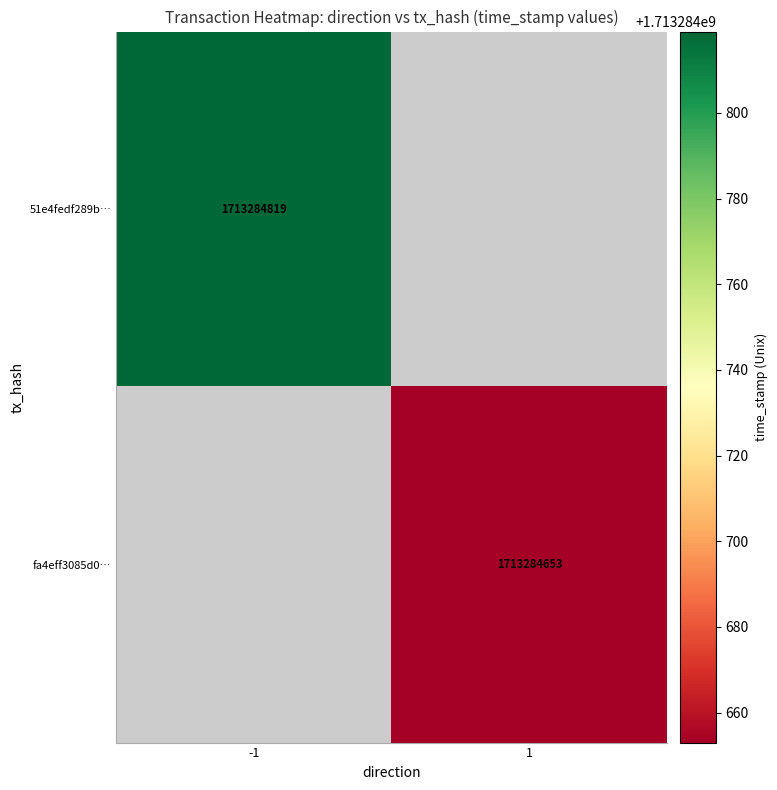

Which series changed the most between 0 and 1?

51e4fedf289be4a0e6d5eca40ac025369c030ff